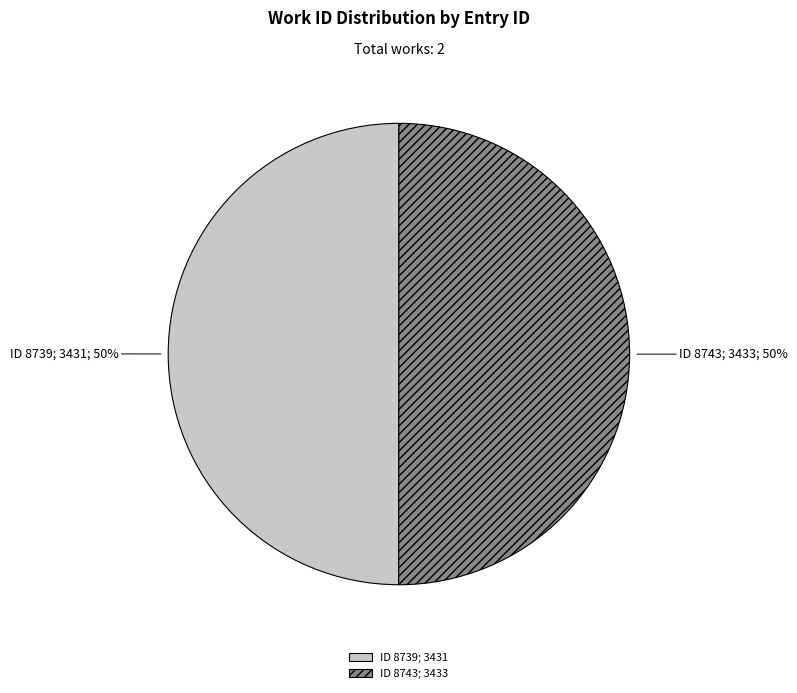

How many segments does this pie chart have?

2